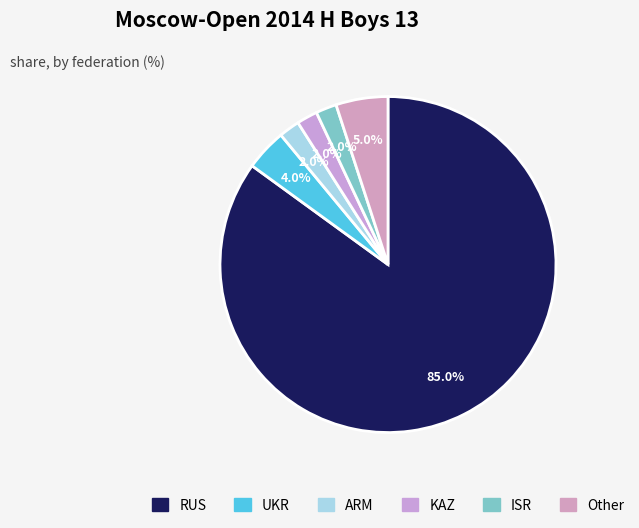

Rank the categories by value from lowest to highest.

ARM, KAZ, ISR, UKR, Other, RUS